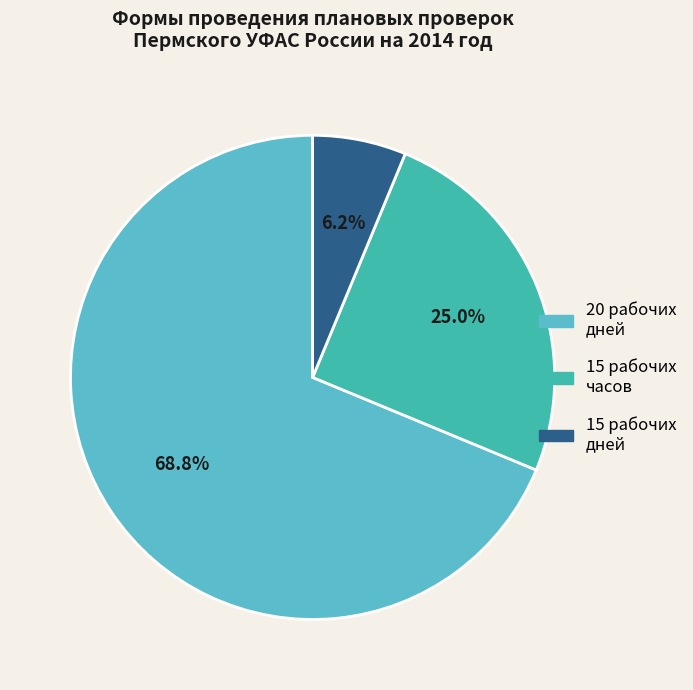

What is the largest slice in the pie chart?

20 рабочих дней